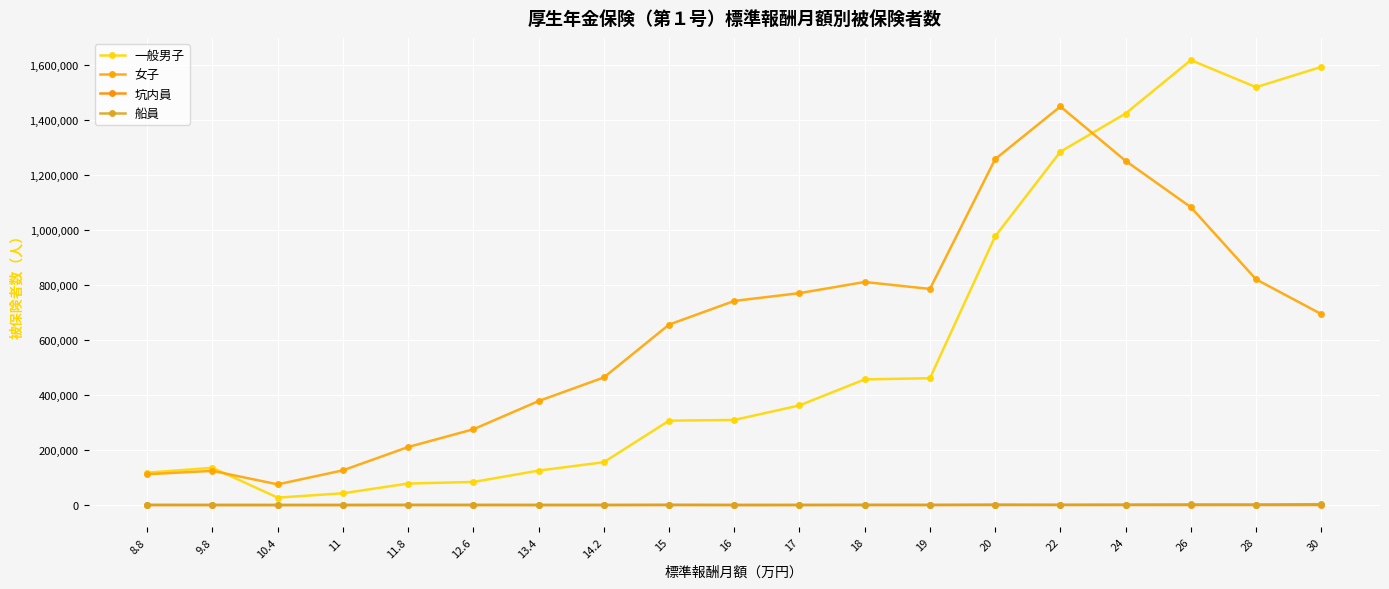

Reading left to right, transcribe all the data shown in this chart.

一般男子: 117582	135238	26806	42614	78115	83763	125100	155516	306428	309100	361888	456424	460628	976133	1283528	1422361	1616238	1517926	1591715
女子: 111870	124103	75048	125984	210746	275200	377687	463452	655378	741435	769759	810265	785067	1256625	1447811	1250226	1081978	819850	693714
坑内員: 1	0	0	0	4	1	3	1	8	4	4	7	8	8	19	54	30	51	42
船員: 379	259	68	119	485	436	177	189	812	186	283	606	483	1377	967	1506	2115	1893	3113